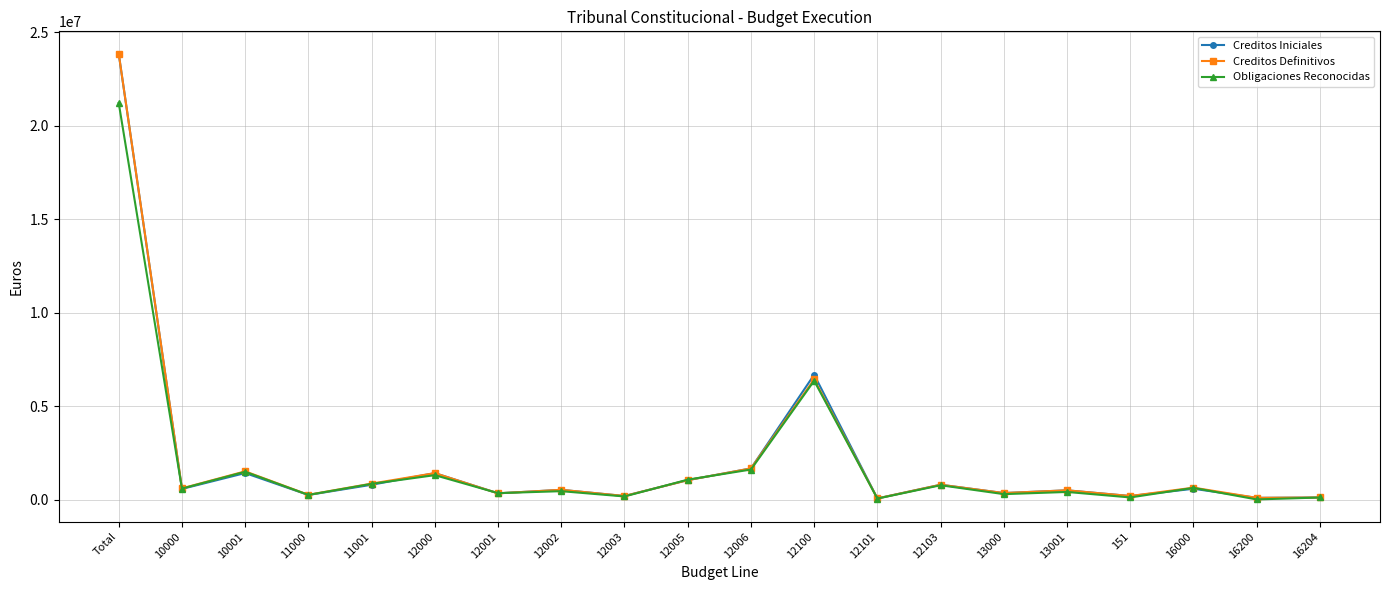

At which label does Creditos Iniciales reach its peak?

Total